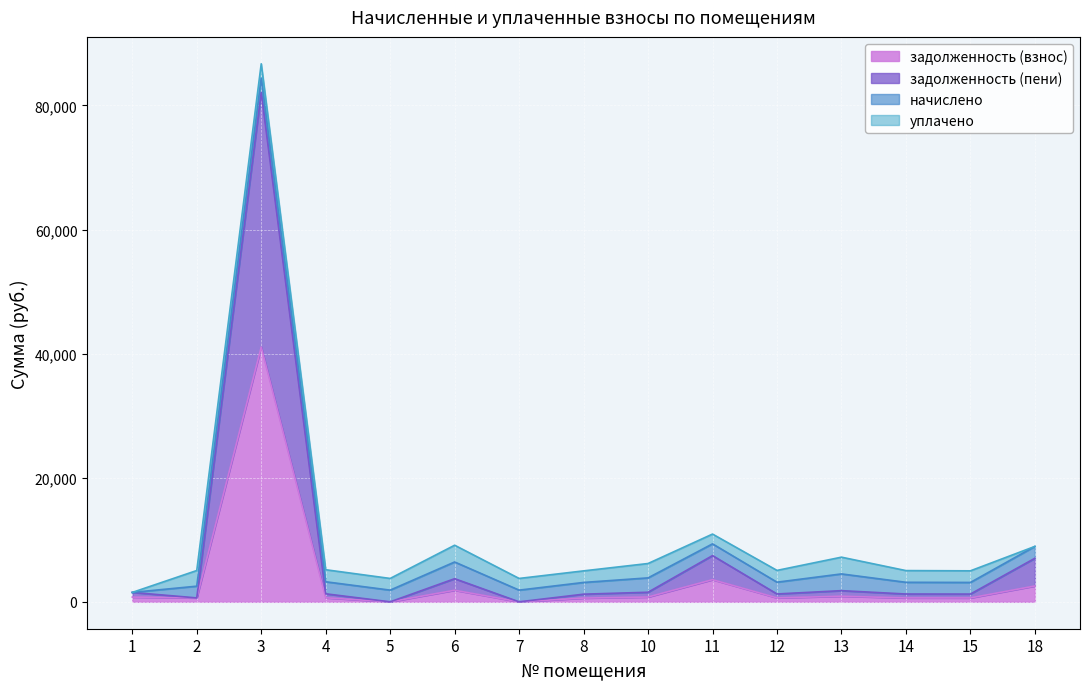

At which category is the sum across all series the highest?

3